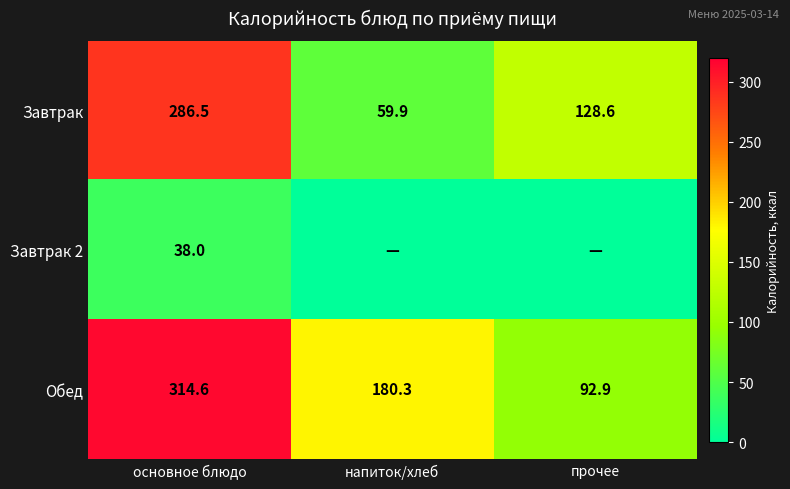

What is the average value of the Завтрак series?

158.3